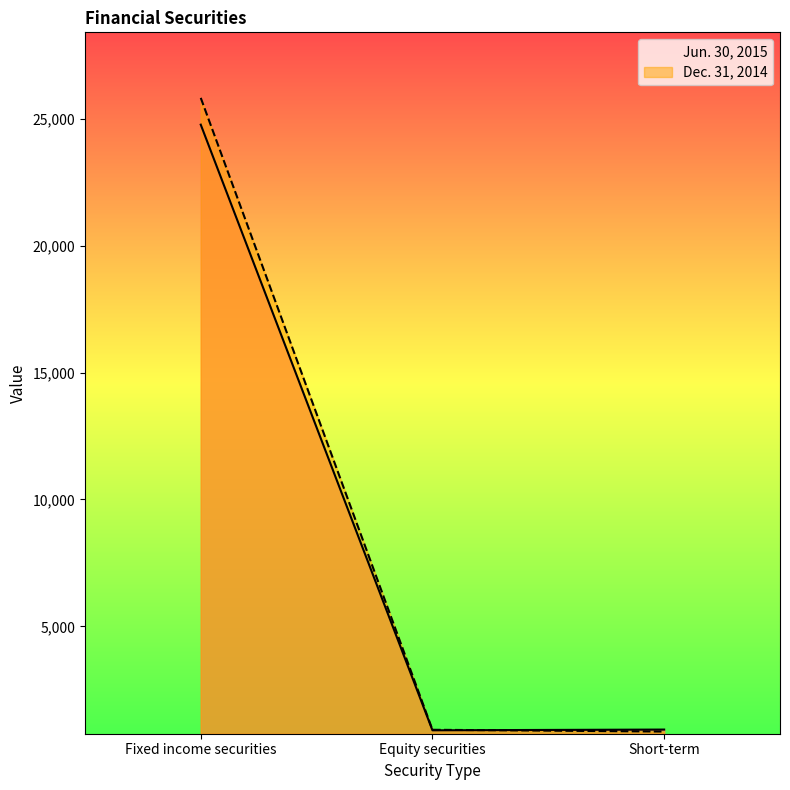

What position from the left is Fixed income securities?

1